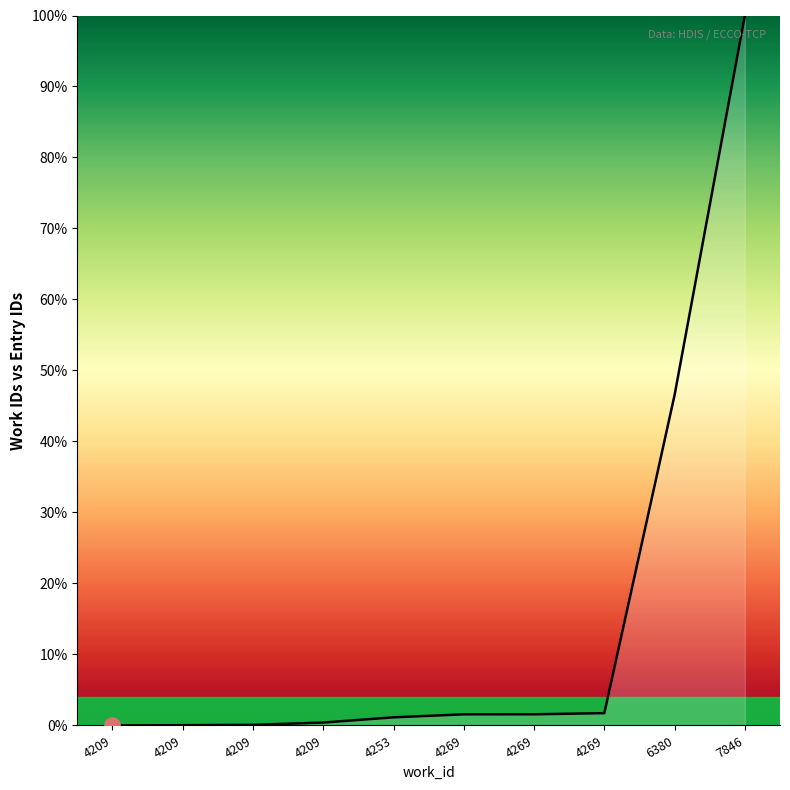

How many lines are shown in the chart?

1